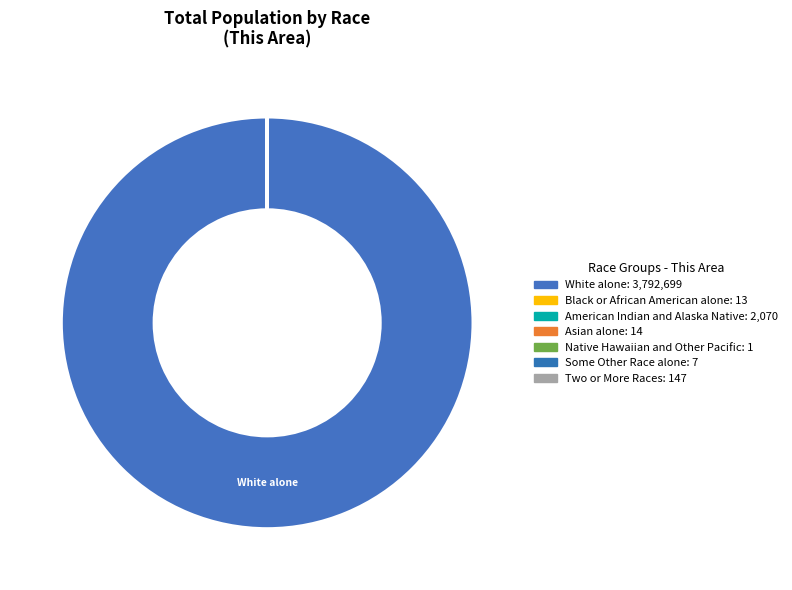

What is the smallest slice in the pie chart?

Native Hawaiian and Other Pacific